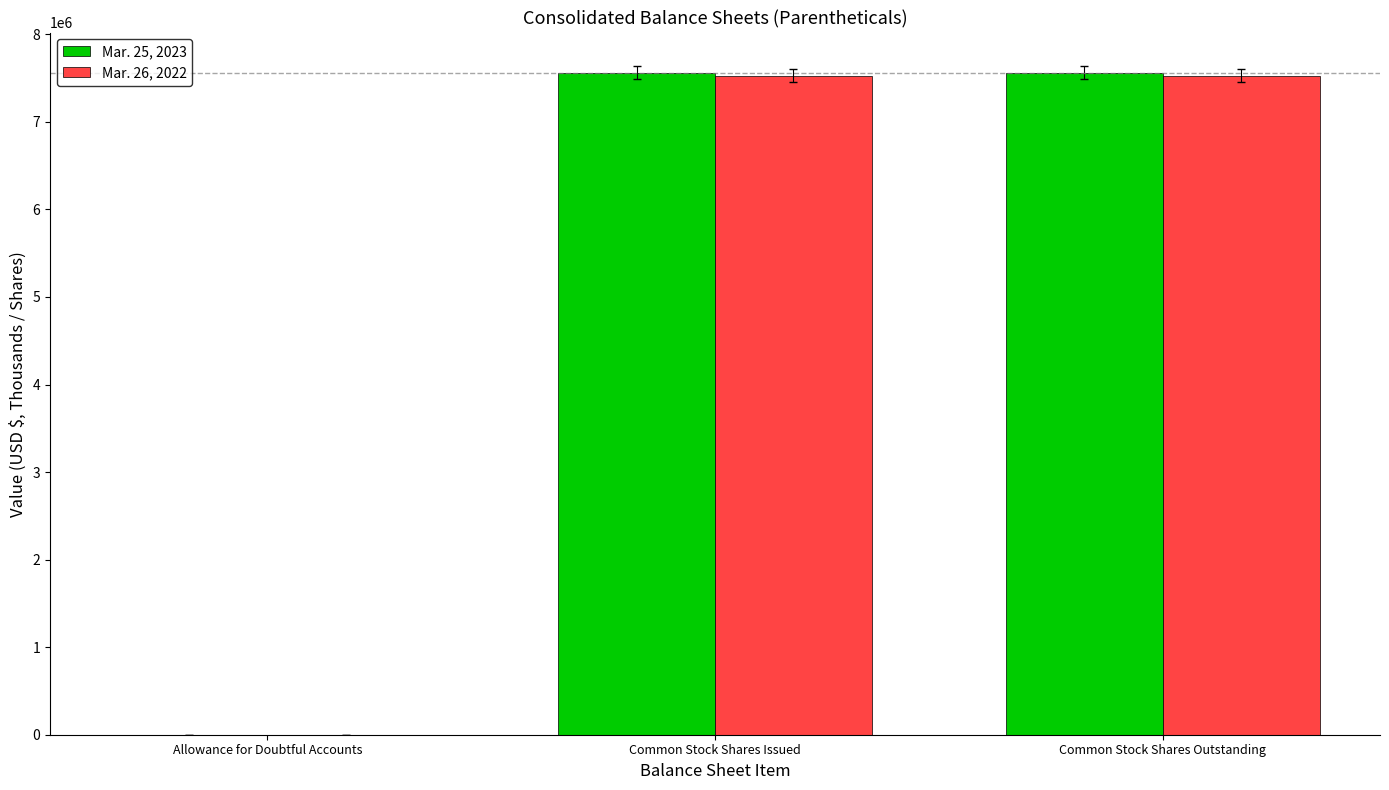

What is the average value of the Mar. 26, 2022 series?

5019539